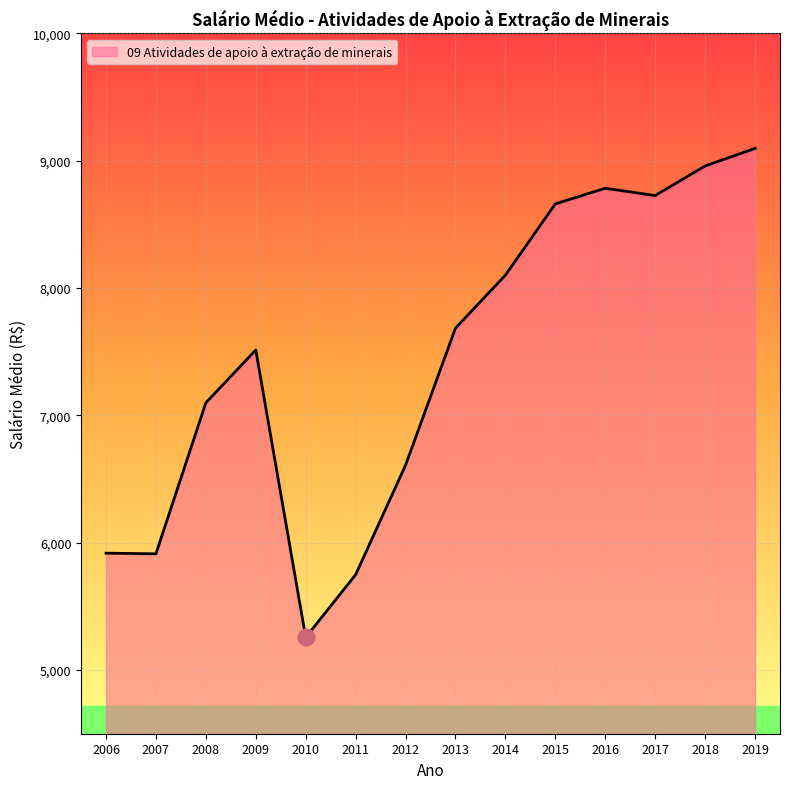

Is it true that the value at 2017 is 2669.3?

False